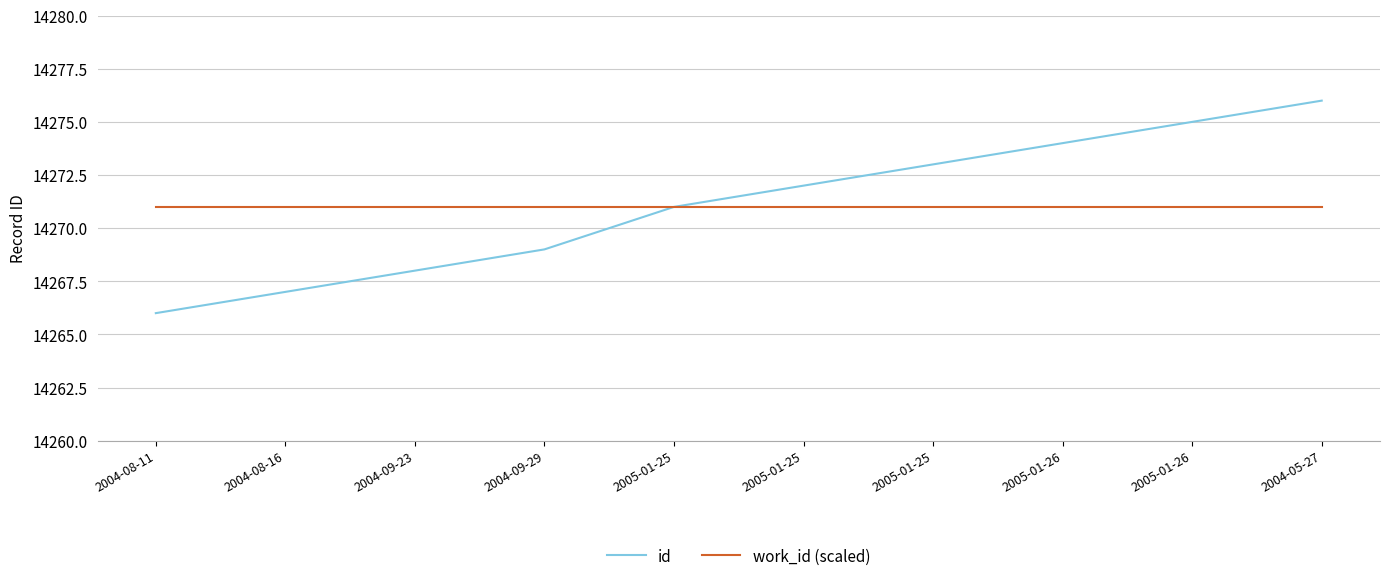

At which category is the sum across all series the highest?

2004-05-27